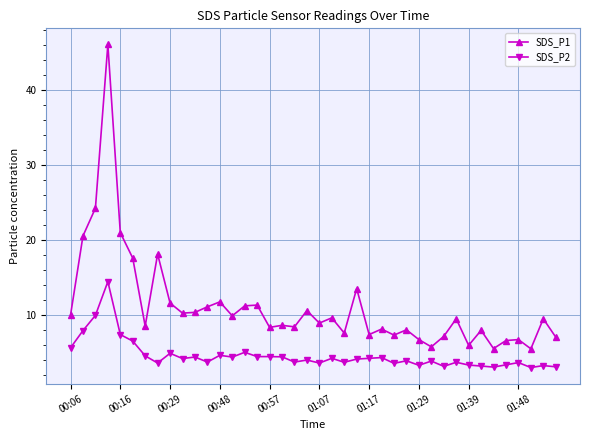

True or false: SDS_P1 and SDS_P2 intersect in this chart.

False